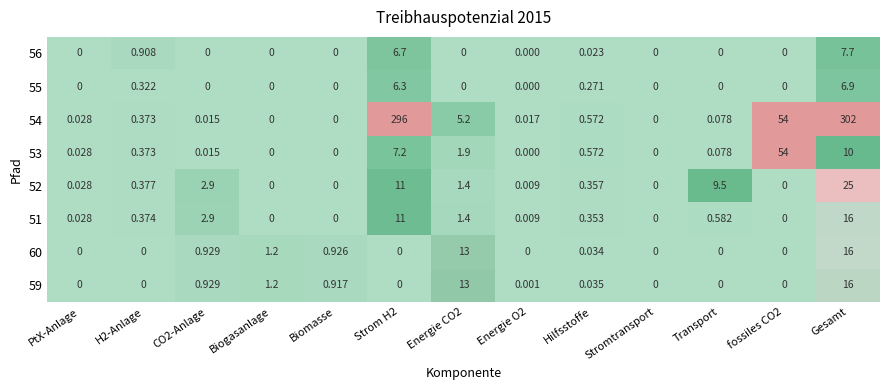

Which label corresponds to the largest value in the chart?

Gesamt